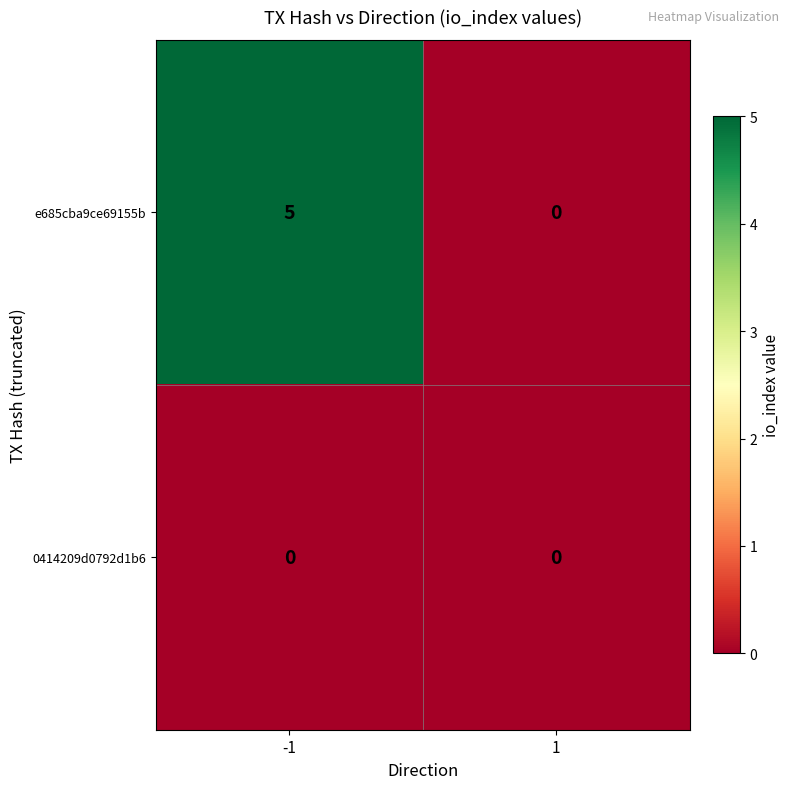

Which series has the largest range (max minus min)?

e685cba9ce69155b